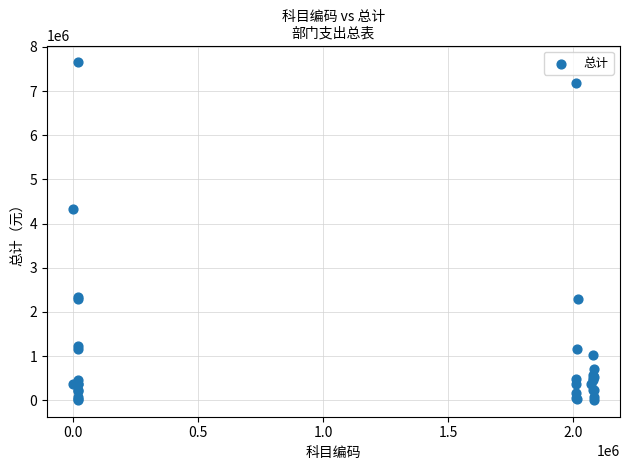

What Y value in the scatter plot is closest to 3830098?

4329406.7